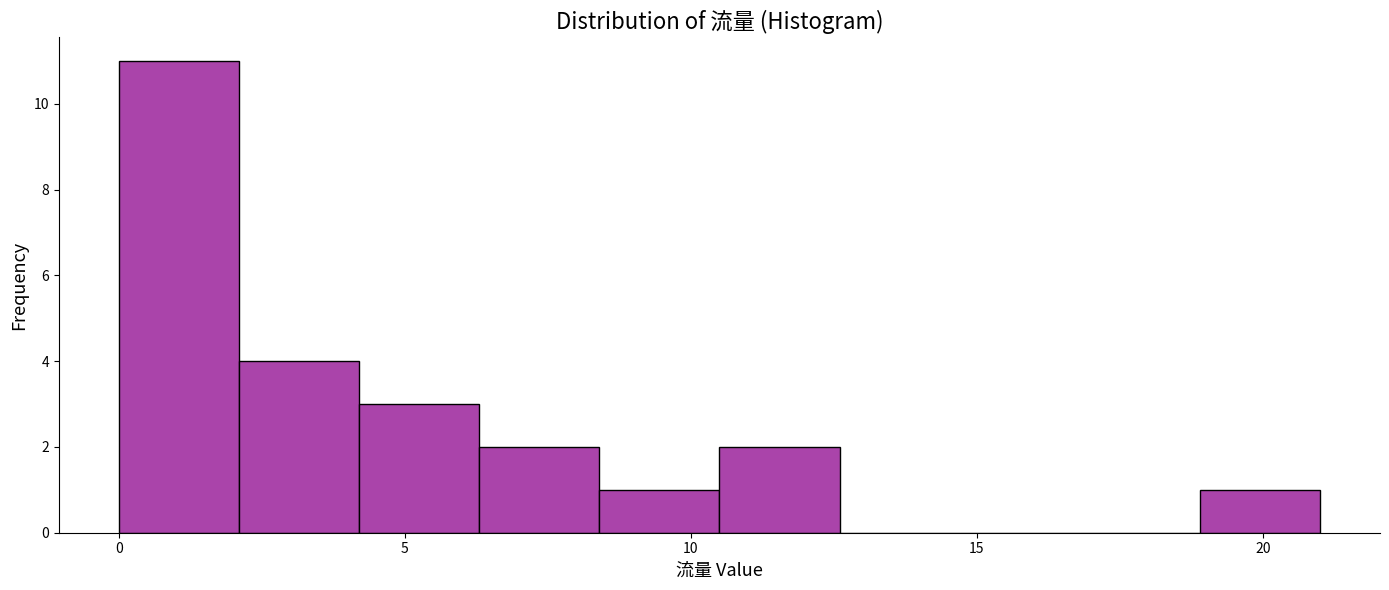

Reading left to right, list every bar in this chart as the range it spans on the x-axis followed by its height. Neither the bar edges nor the heights are printed on the chart, so give them approximately, as read against the axes.

0.0 to 2.1: 11
2.1 to 4.2: 4
4.2 to 6.3: 3
6.3 to 8.4: 2
8.4 to 10.5: 1
10.5 to 12.6: 2
12.6 to 14.7: 0
14.7 to 16.8: 0
16.8 to 18.9: 0
18.9 to 21.0: 1